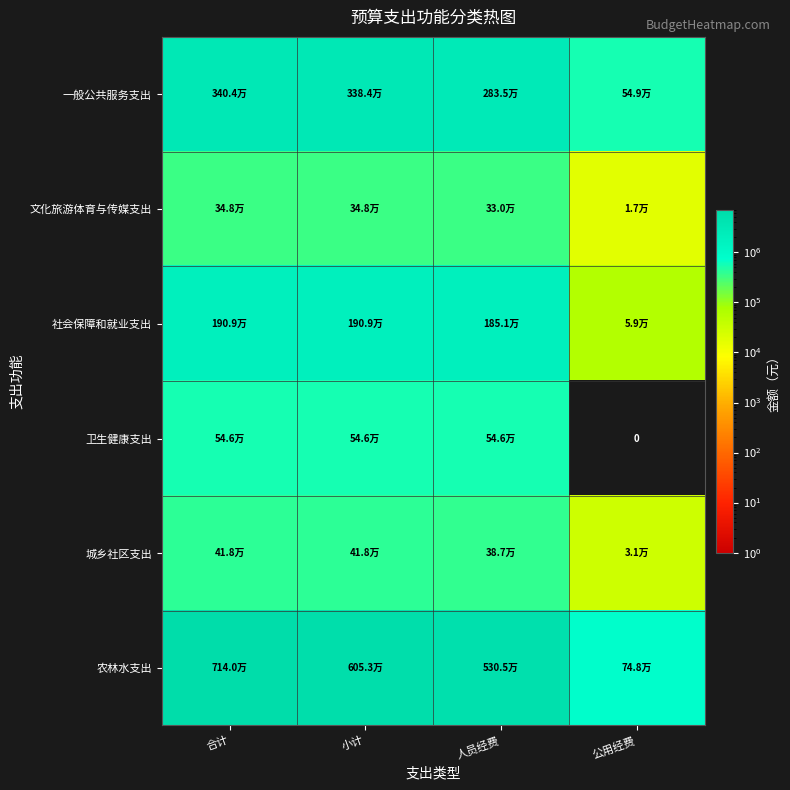

Which category has the highest value in the 一般公共服务支出 series?

合计